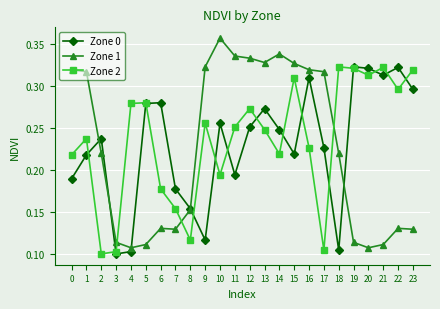

At 6, list the series in order from smallest to largest.

Zone 1, Zone 2, Zone 0